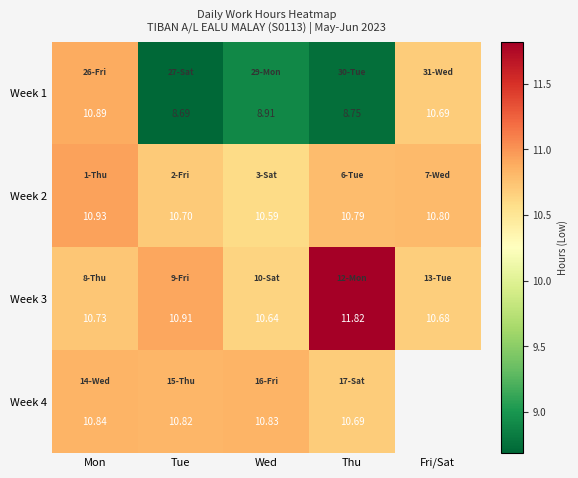

What is the maximum value for Week 1?

10.9